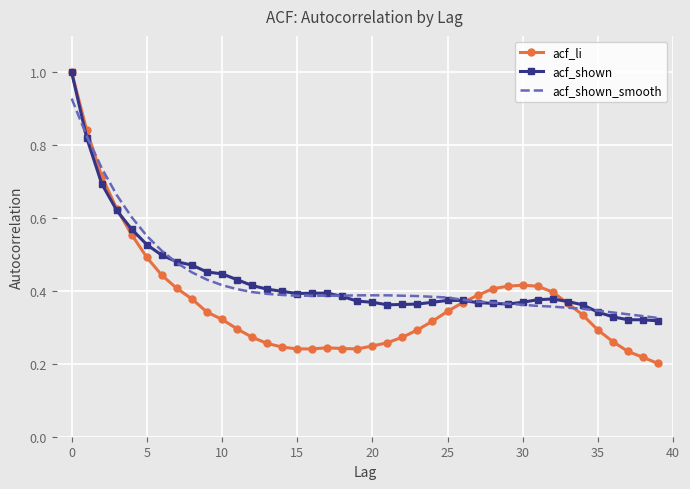

How many acf_li values are between 0 and 1?

40